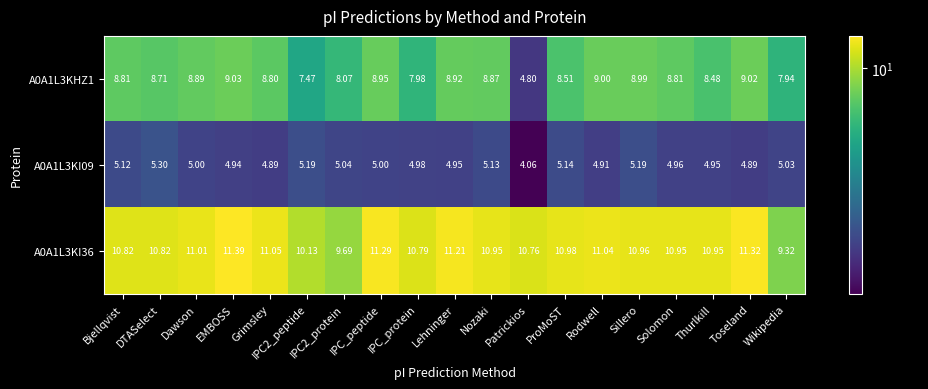

Which category has the highest value across all series?

EMBOSS